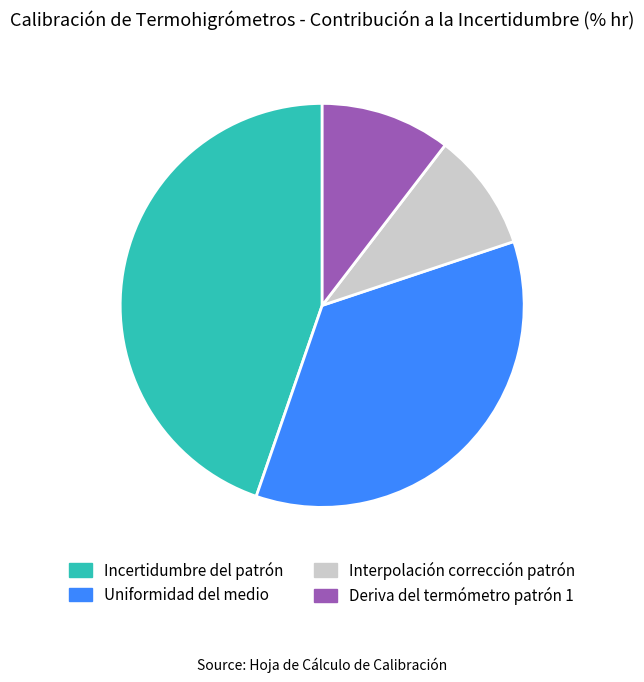

What is the largest slice in the pie chart?

Incertidumbre del patrón